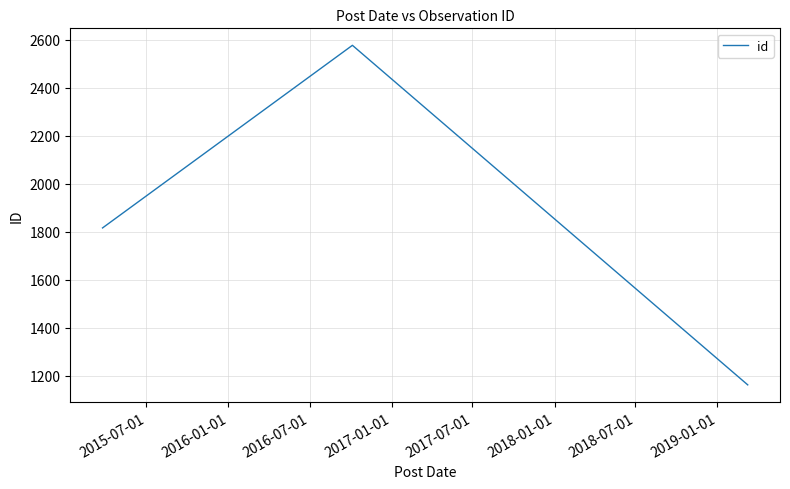

What is the maximum value shown in the chart?

2577